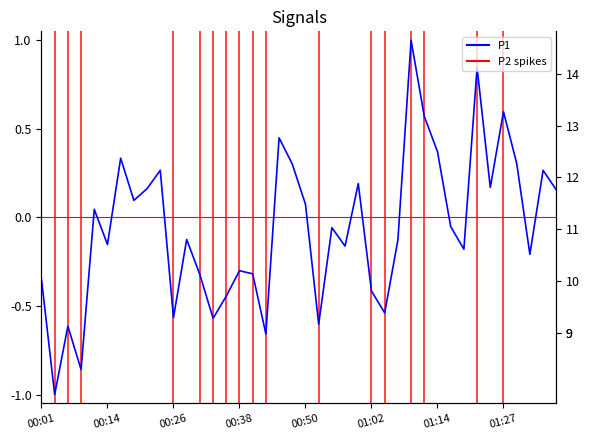

Between 00:38 and 14, which series saw the biggest shift?

P1